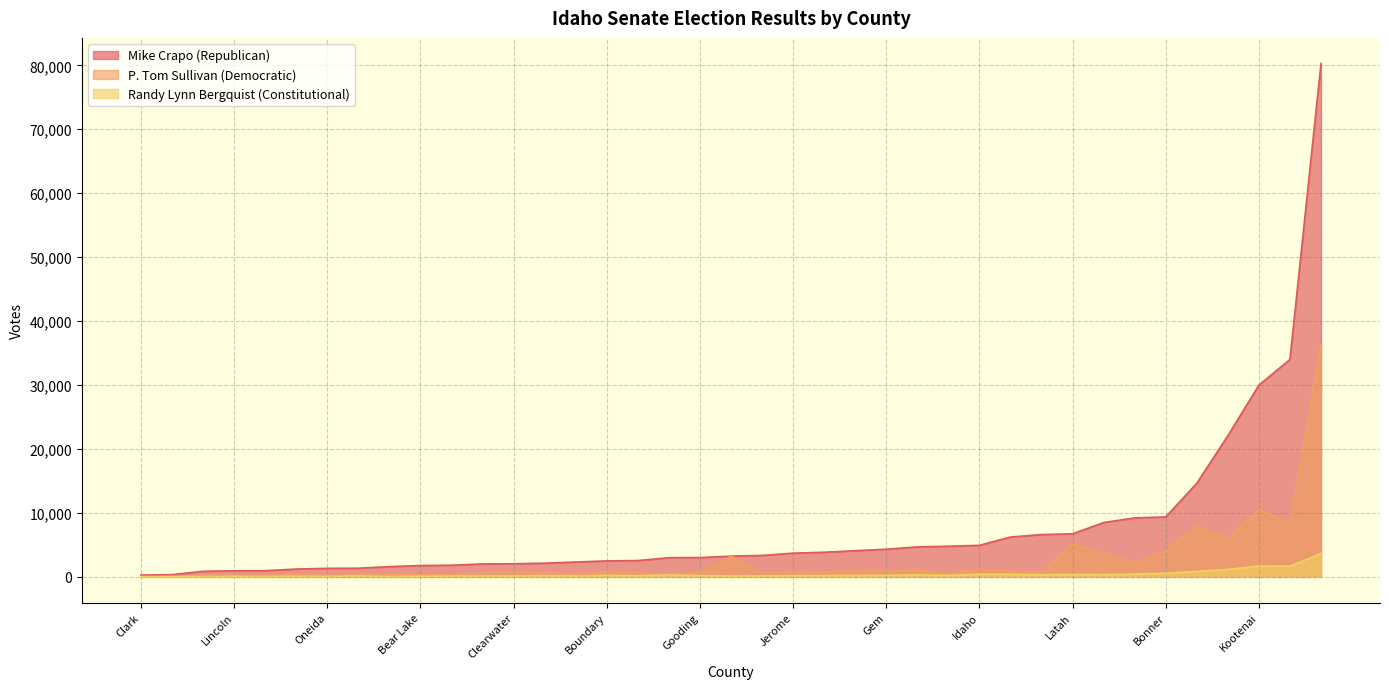

True or false: Constitutional and Republican cross at least once.

False